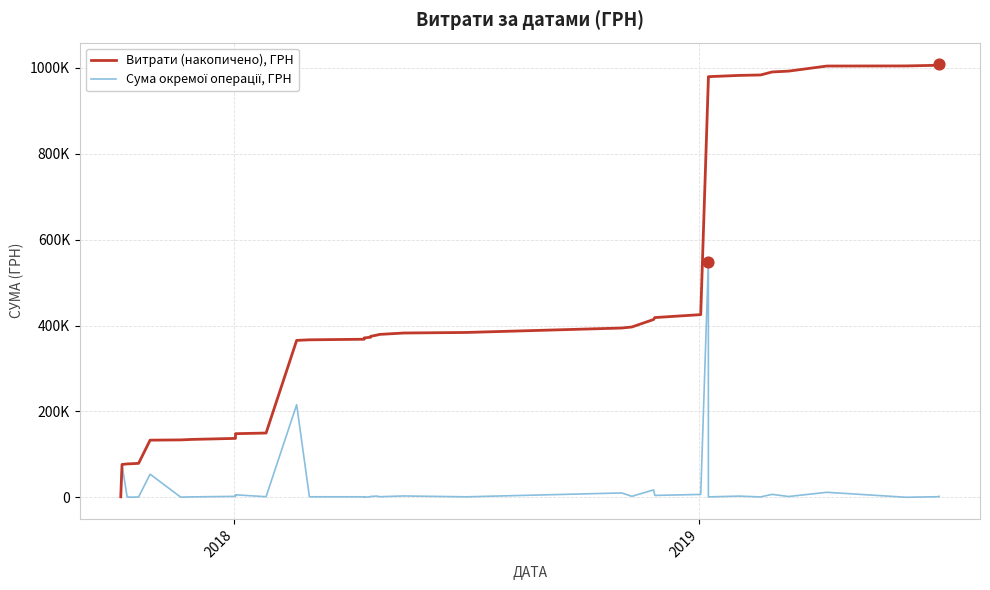

Which series has the widest spread of Y values?

Витрати (накопичено), ГРН